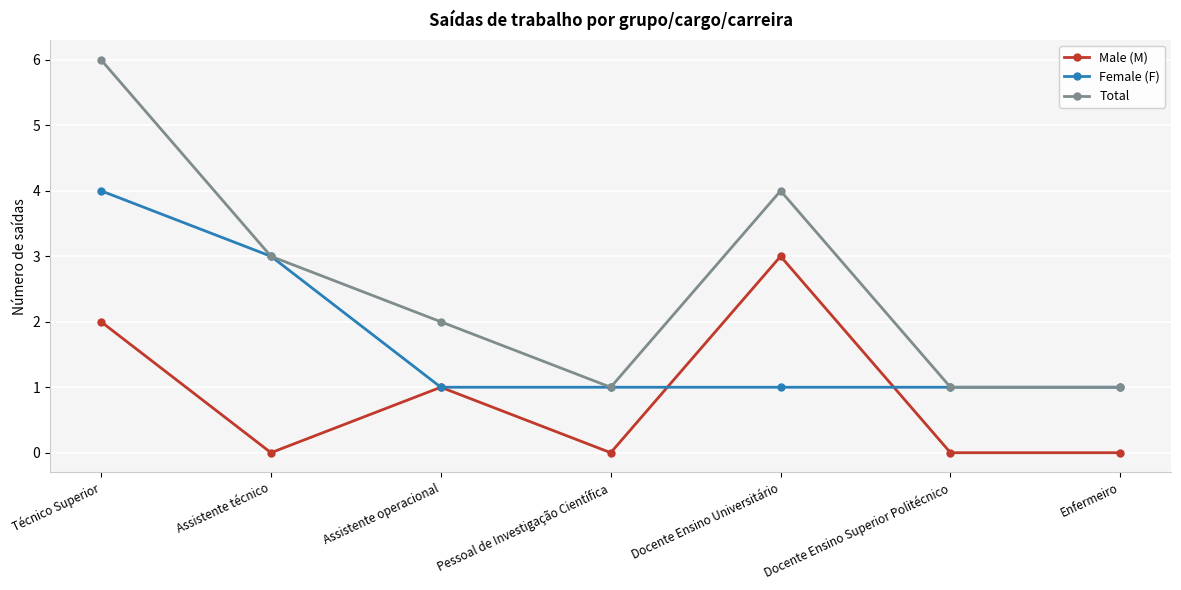

What is the difference between the Total values at Técnico Superior and Assistente operacional?

4